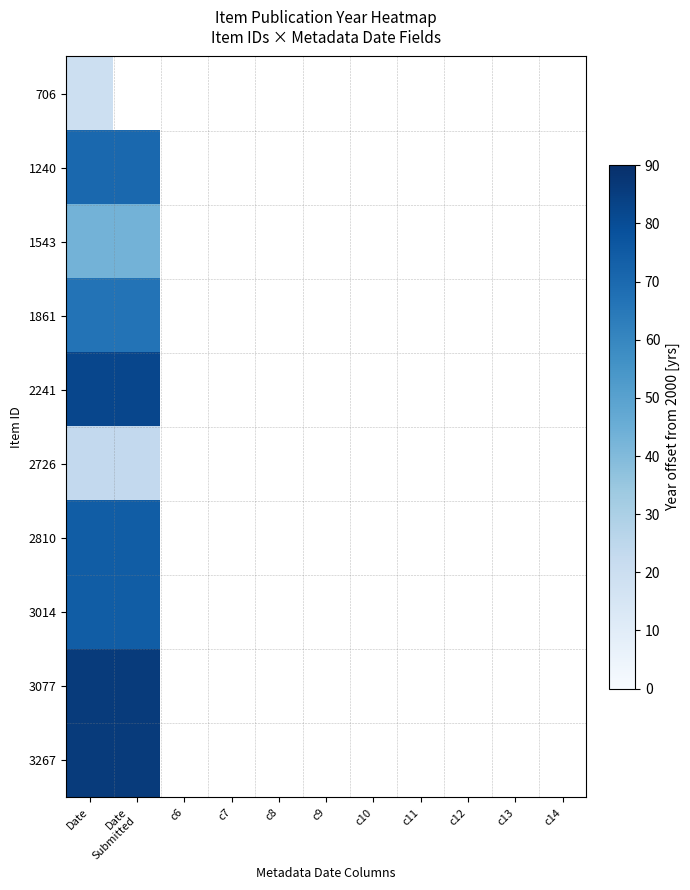

What is the smallest value displayed?

19.6